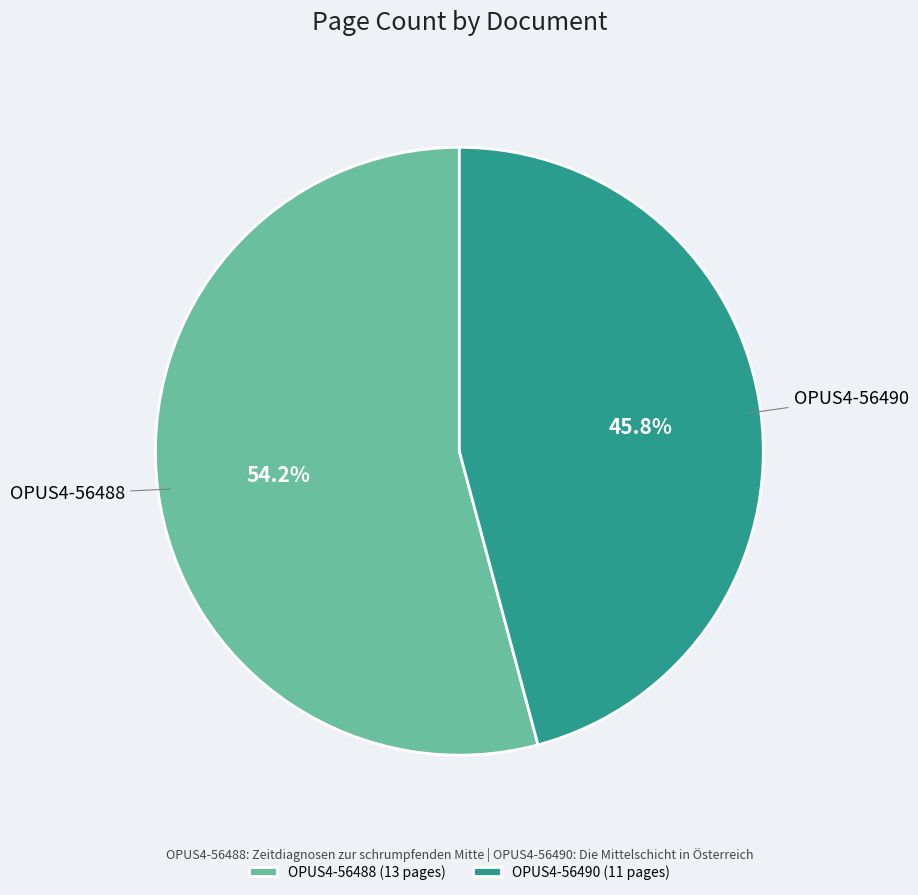

Is it true that OPUS4-56490 is 53% of the pie?

False